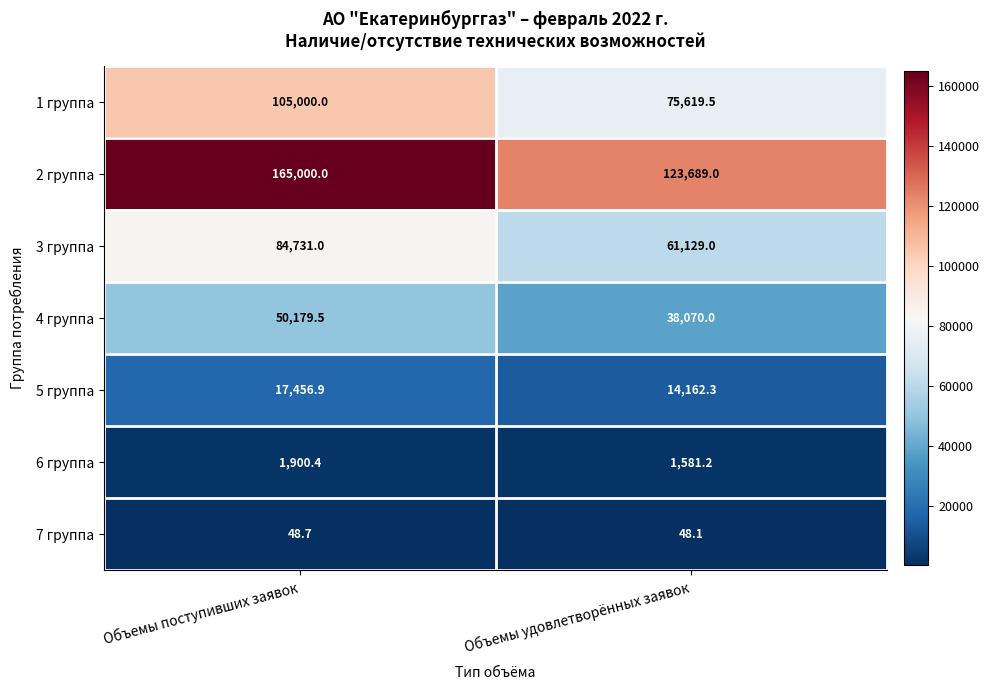

Which label corresponds to the smallest value in the chart?

Объемы удовлетворённых заявок